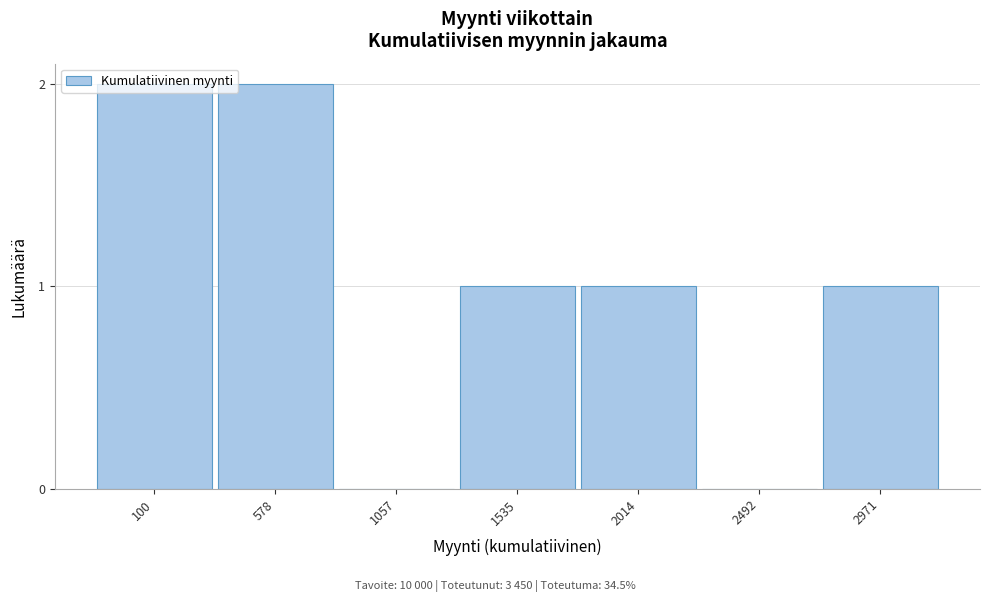

True or false: the data shows 1 at 2492.

False